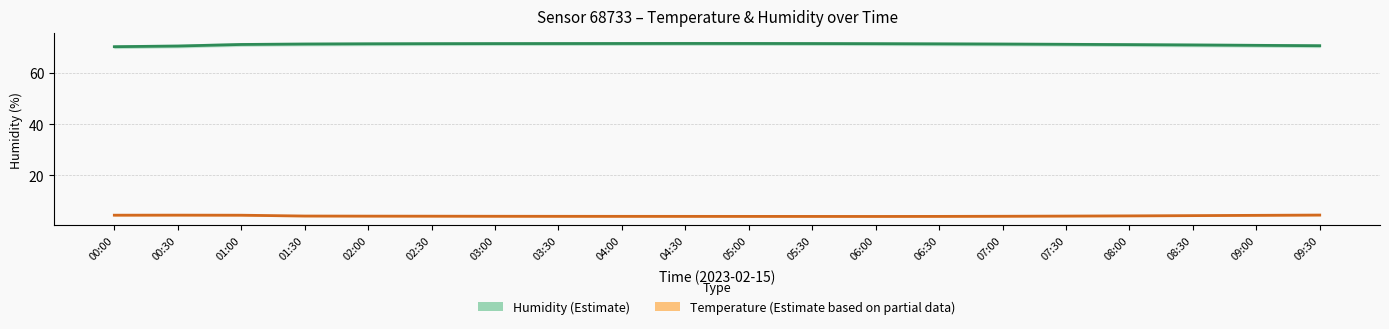

Where does the Temperature (Estimate) series first go above 4?

00:00